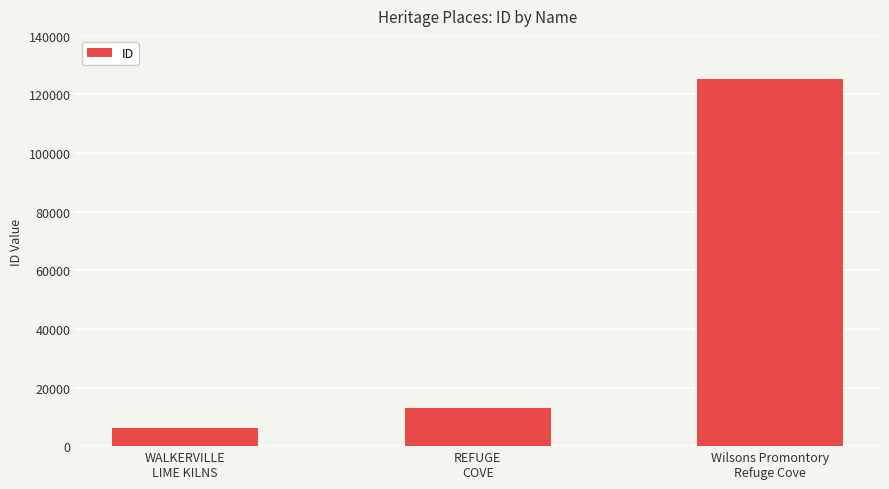

Rank the categories by value from lowest to highest.

WALKERVILLE
LIME KILNS, REFUGE
COVE, Wilsons Promontory
Refuge Cove